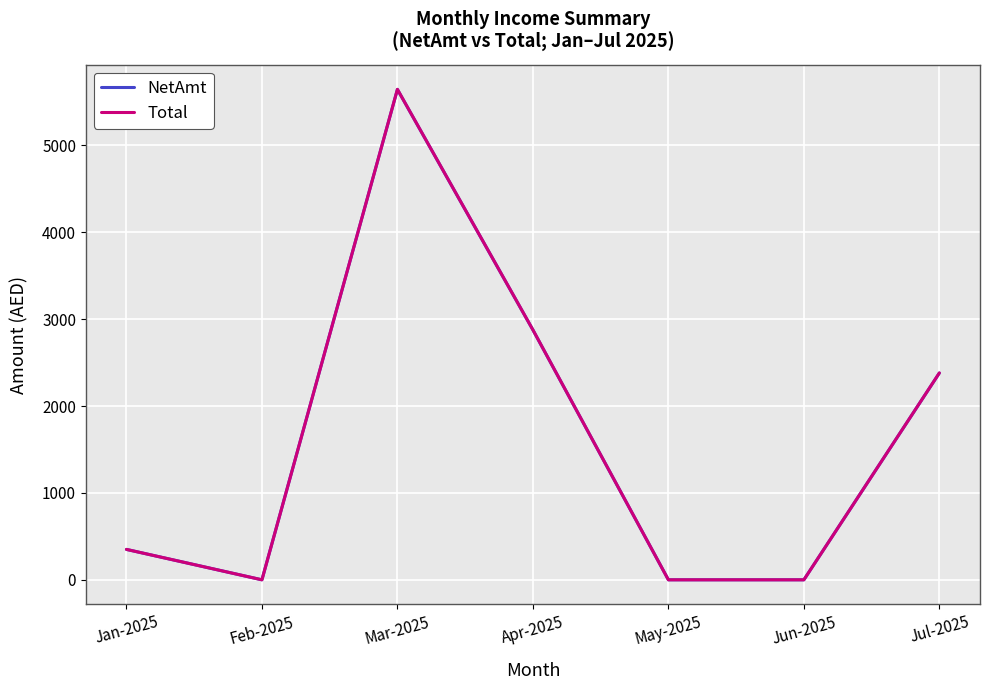

Between Apr-2025 and Jun-2025, which series saw the biggest shift?

Total